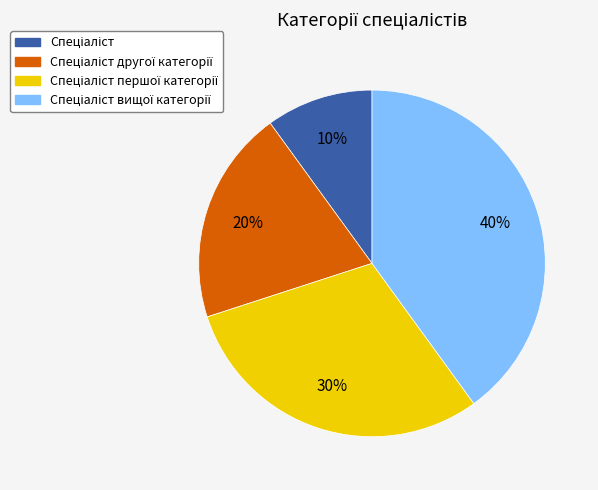

How many segments does this pie chart have?

4